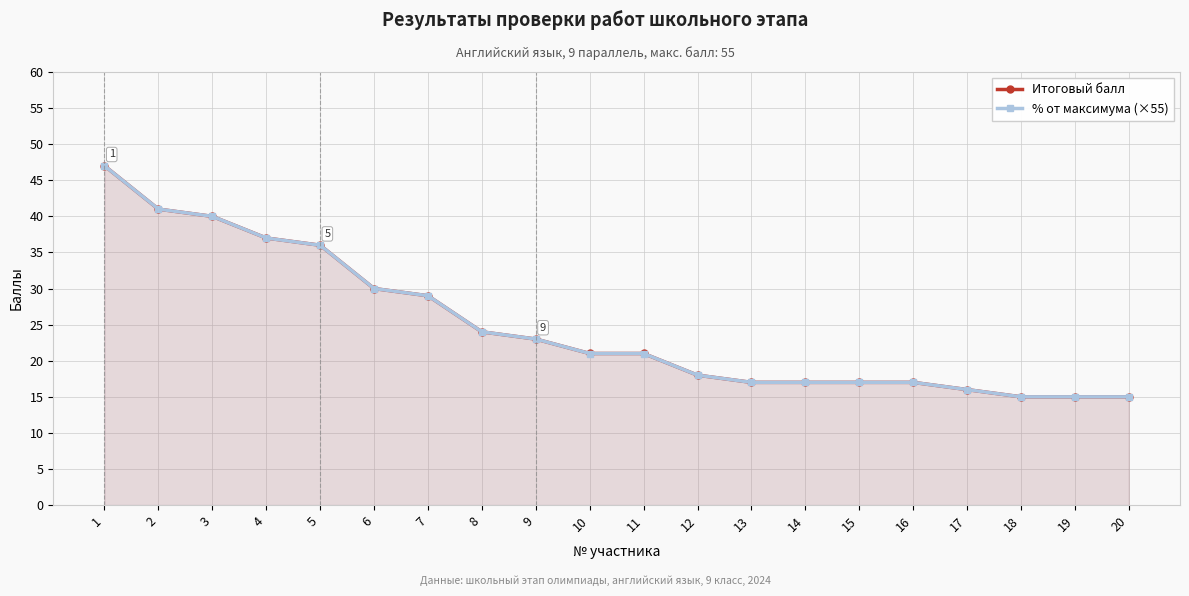

Between 6 and 14, which series saw the biggest shift?

% от максимума (×55)